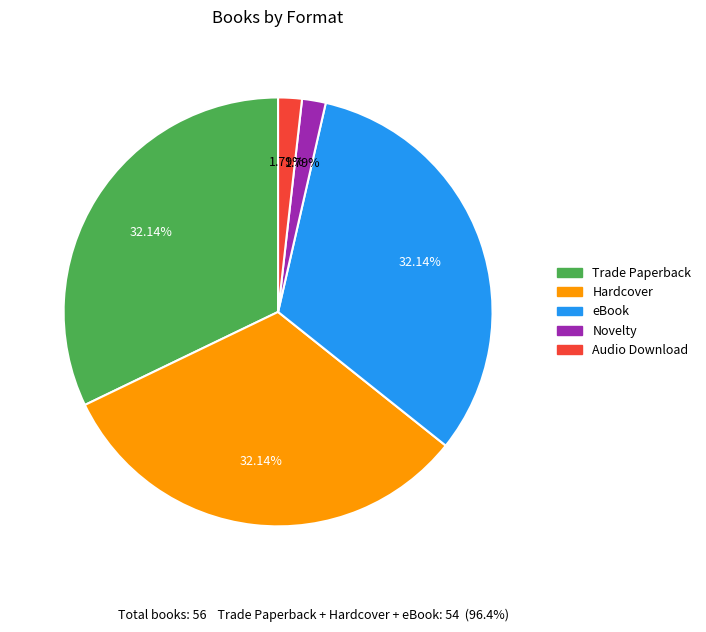

Is there any slice that represents more than half of the pie?

No